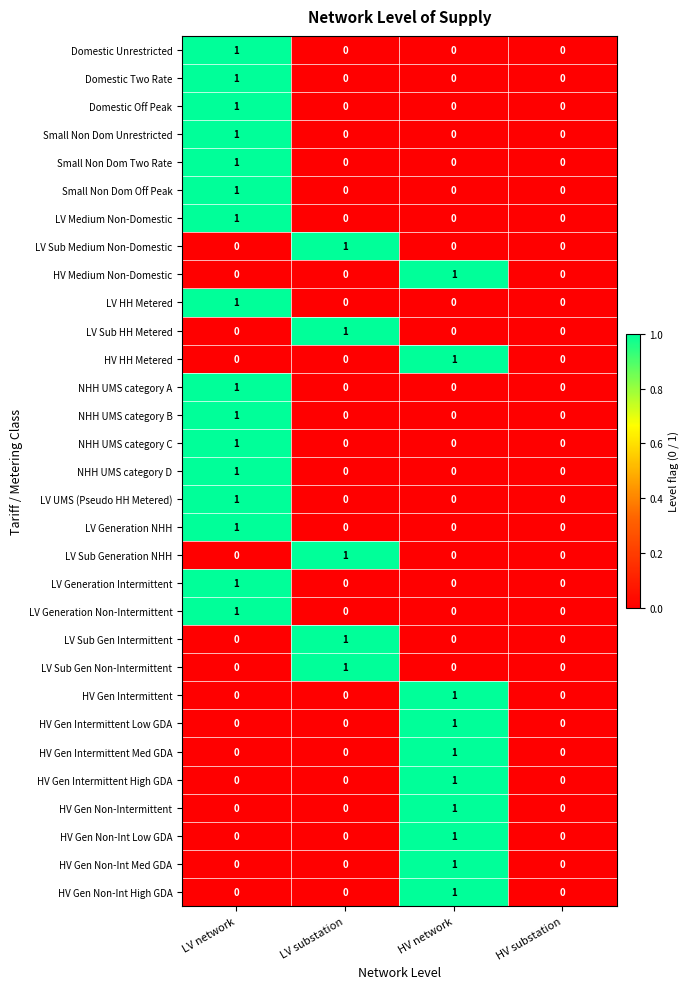

At which category is the sum across all series the highest?

LV network